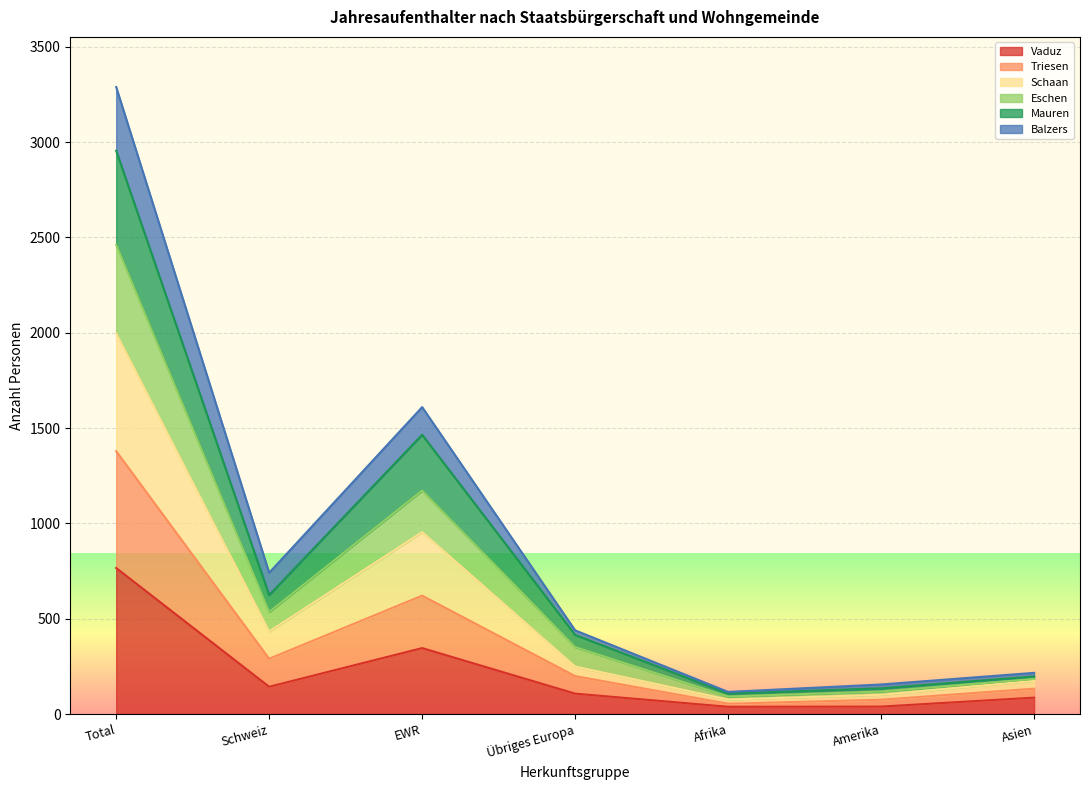

What is the label of the 6th point from the right?

Schweiz